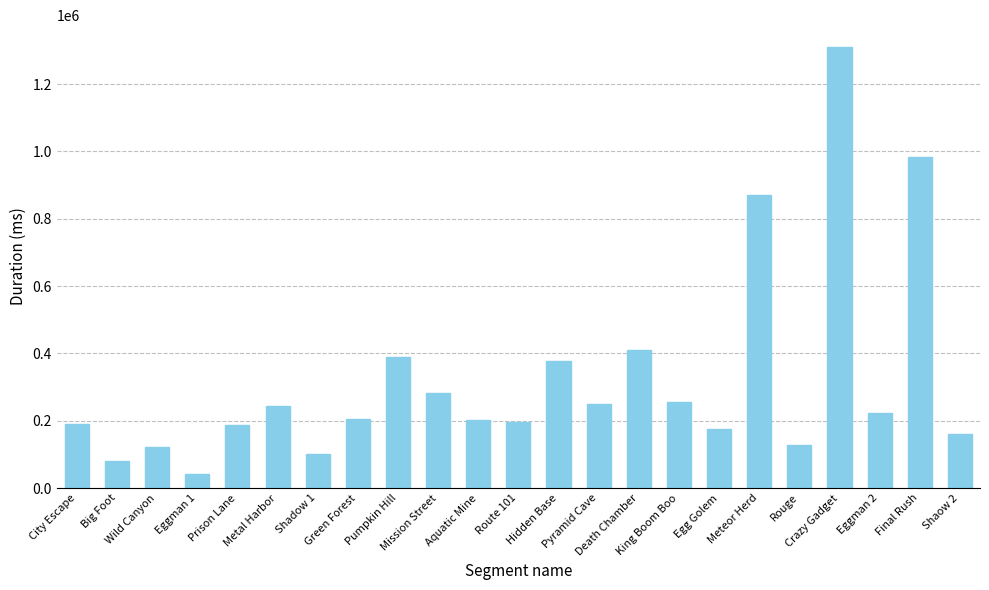

What is the greatest value displayed?

1309438